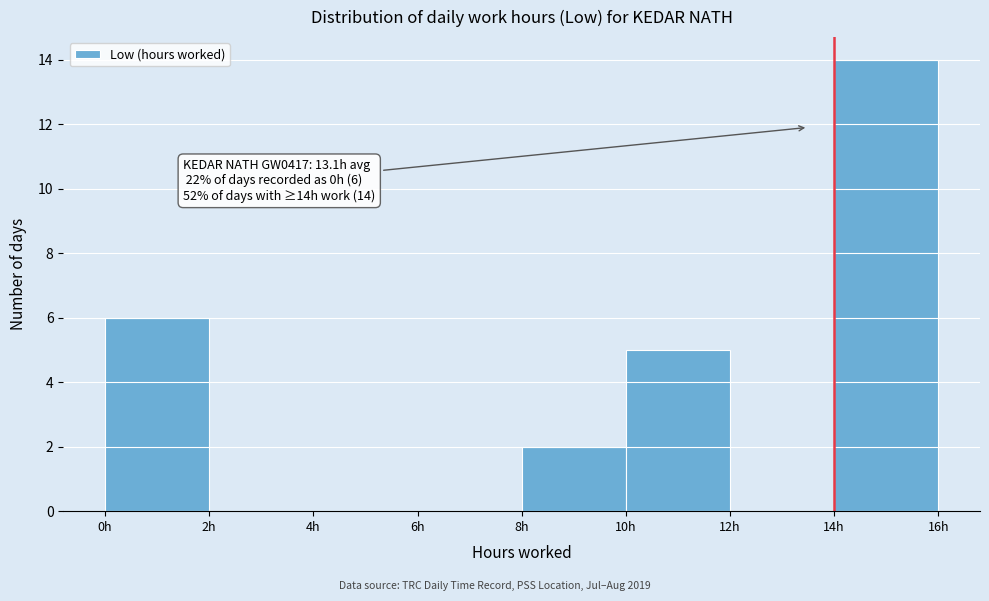

Which range on the x-axis has the tallest bar?

14 to 16